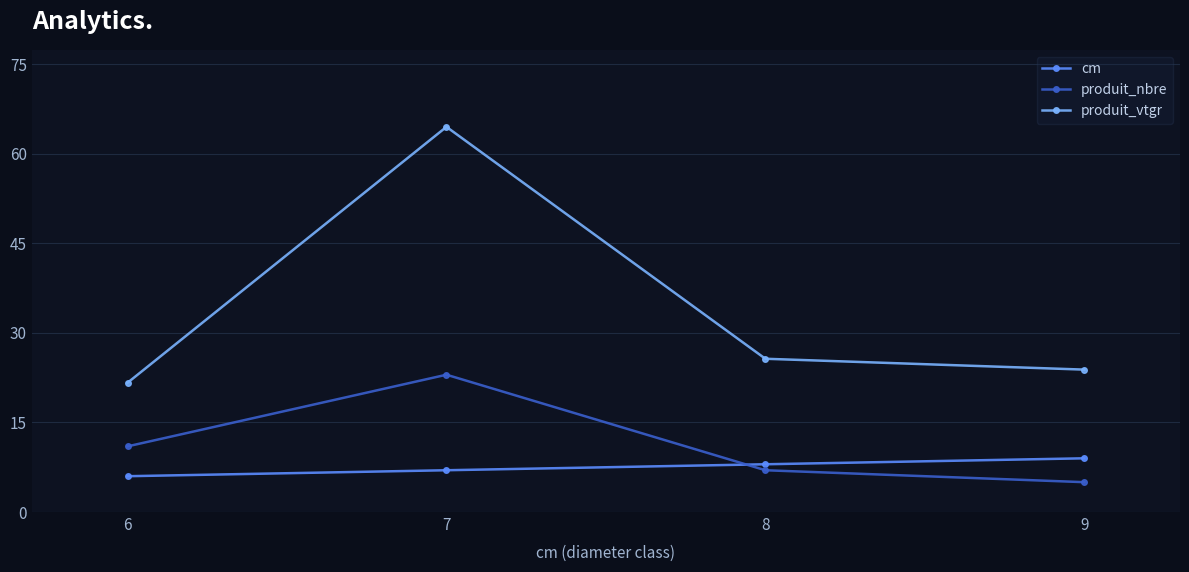

Is it true that cm equals 3.2 at 9?

False